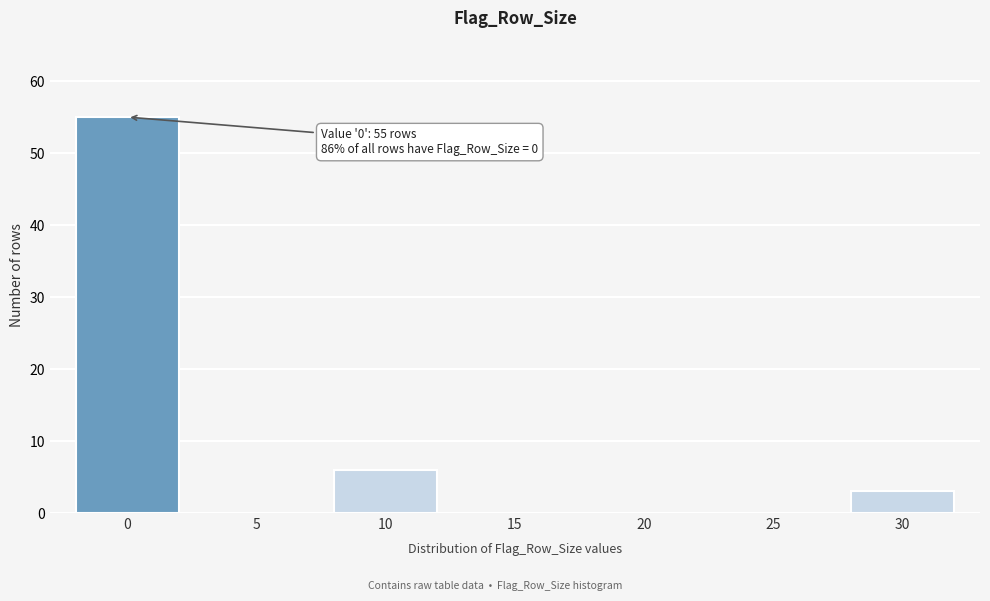

Reading left to right, transcribe all the data shown in this chart.

0=55	5=0	10=6	15=0	20=0	25=0	30=3